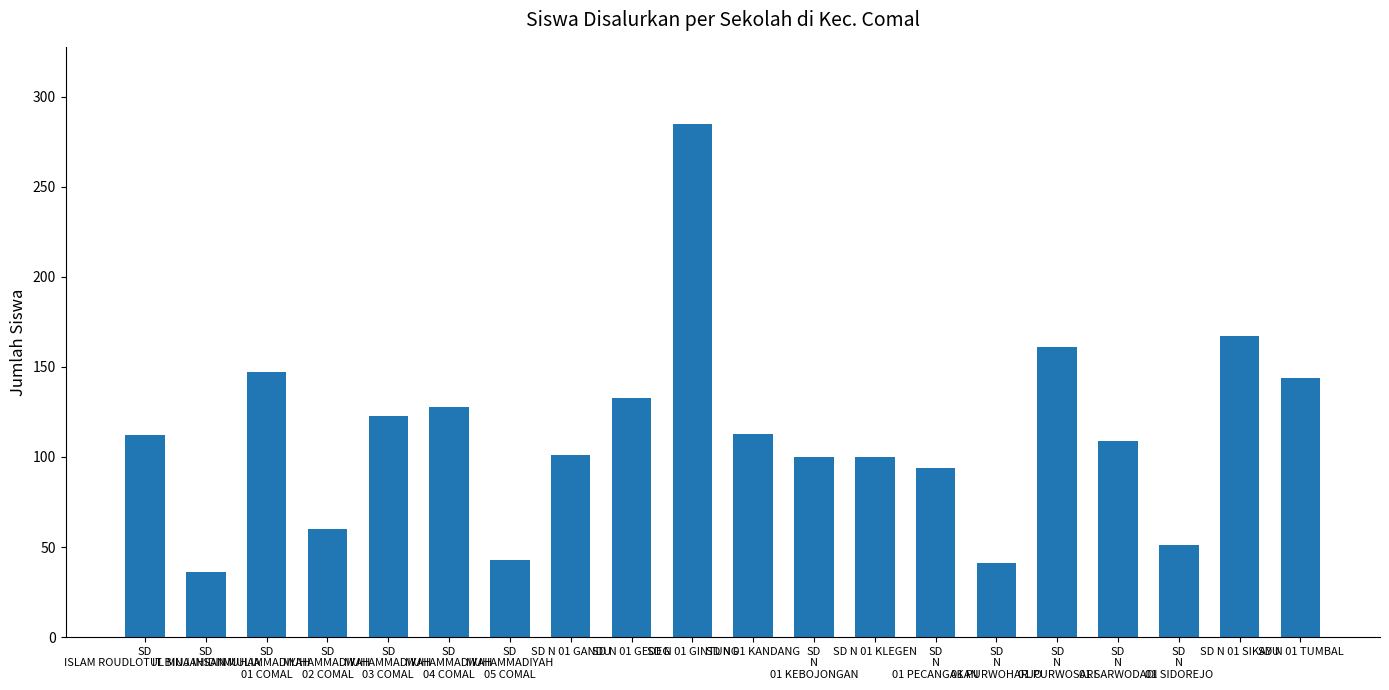

What is the sum of the values at SD N 01 GINTUNG and SD
MUHAMMADIYAH
03 COMAL?

408